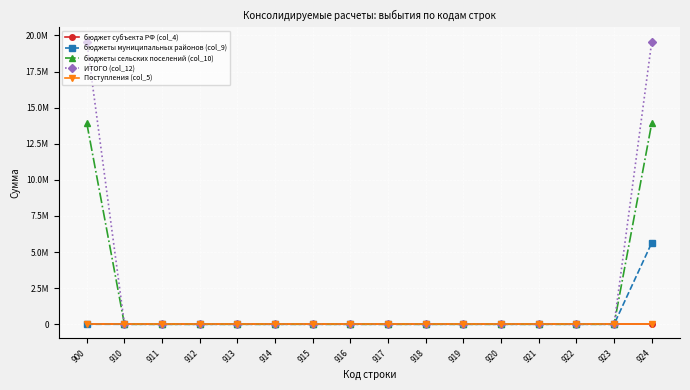

True or false: бюджеты сельских поселений (col_10) and ИТОГО (col_12) intersect in this chart.

False